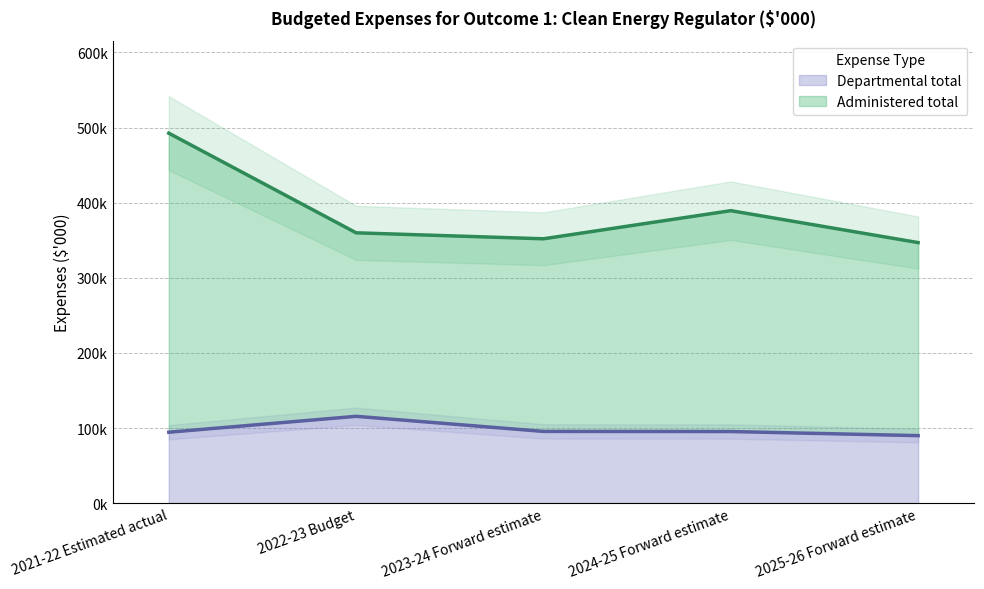

Which series has the widest spread of values?

Administered total